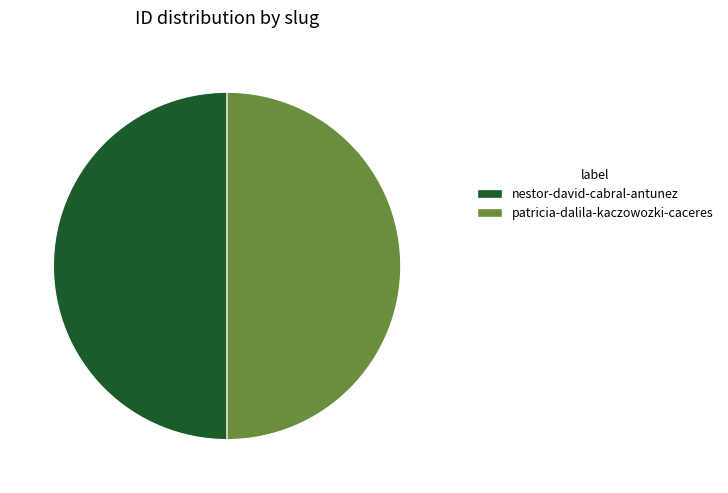

Approximately how many times larger is the value at nestor-david-cabral-antunez compared to patricia-dalila-kaczowozki-caceres?

1.0